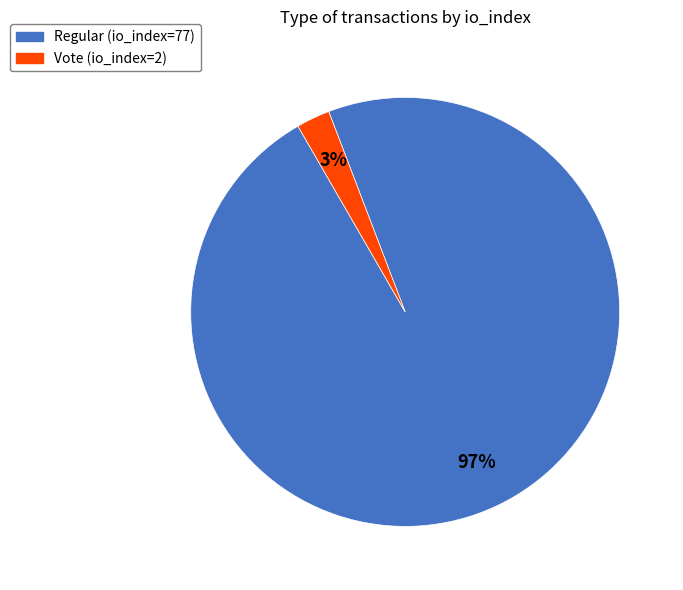

To the nearest percent, what is the average slice percentage?

50%